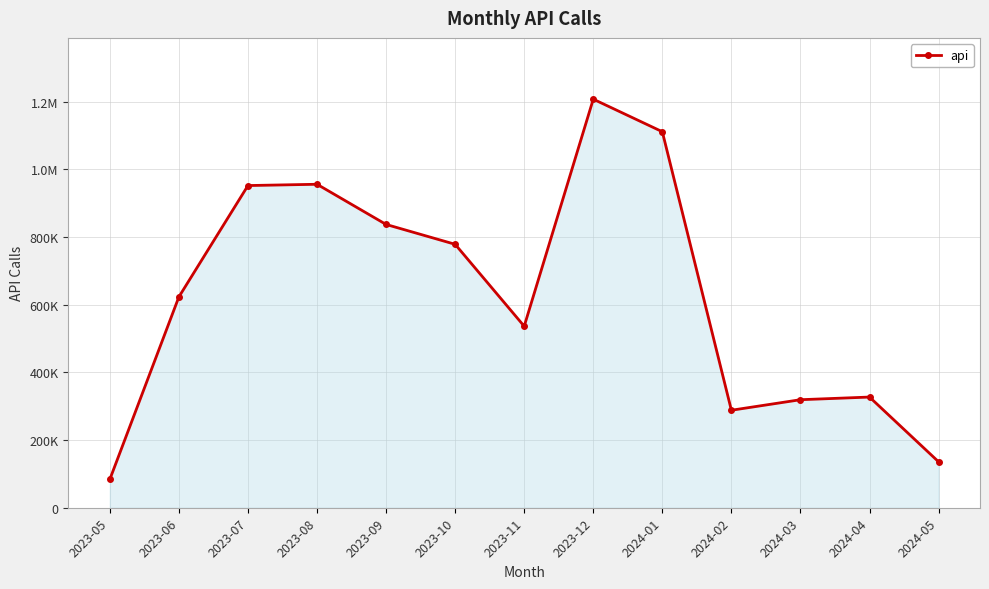

How many series are shown in this chart?

1